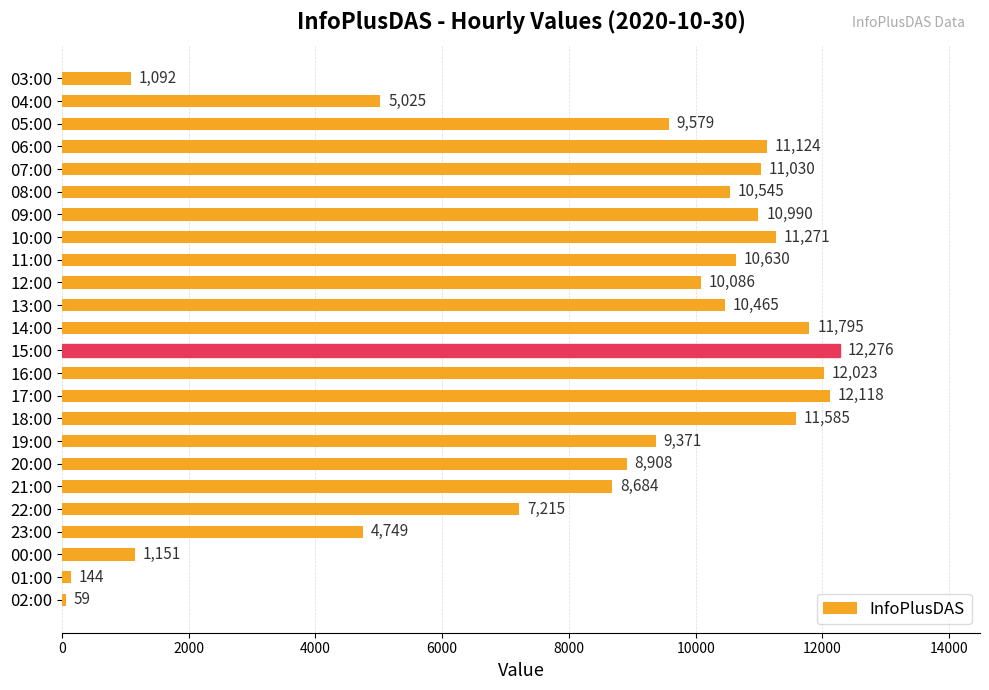

What is the label of the 3rd bar from the bottom?

00:00